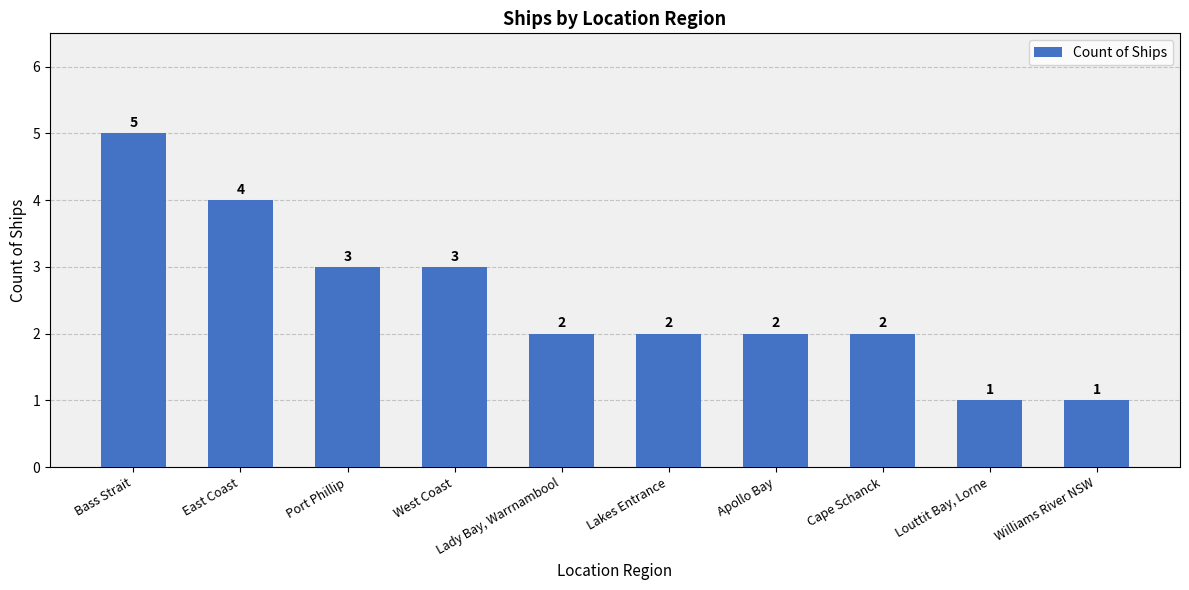

What is the label of the 8th bar from the right?

Port Phillip